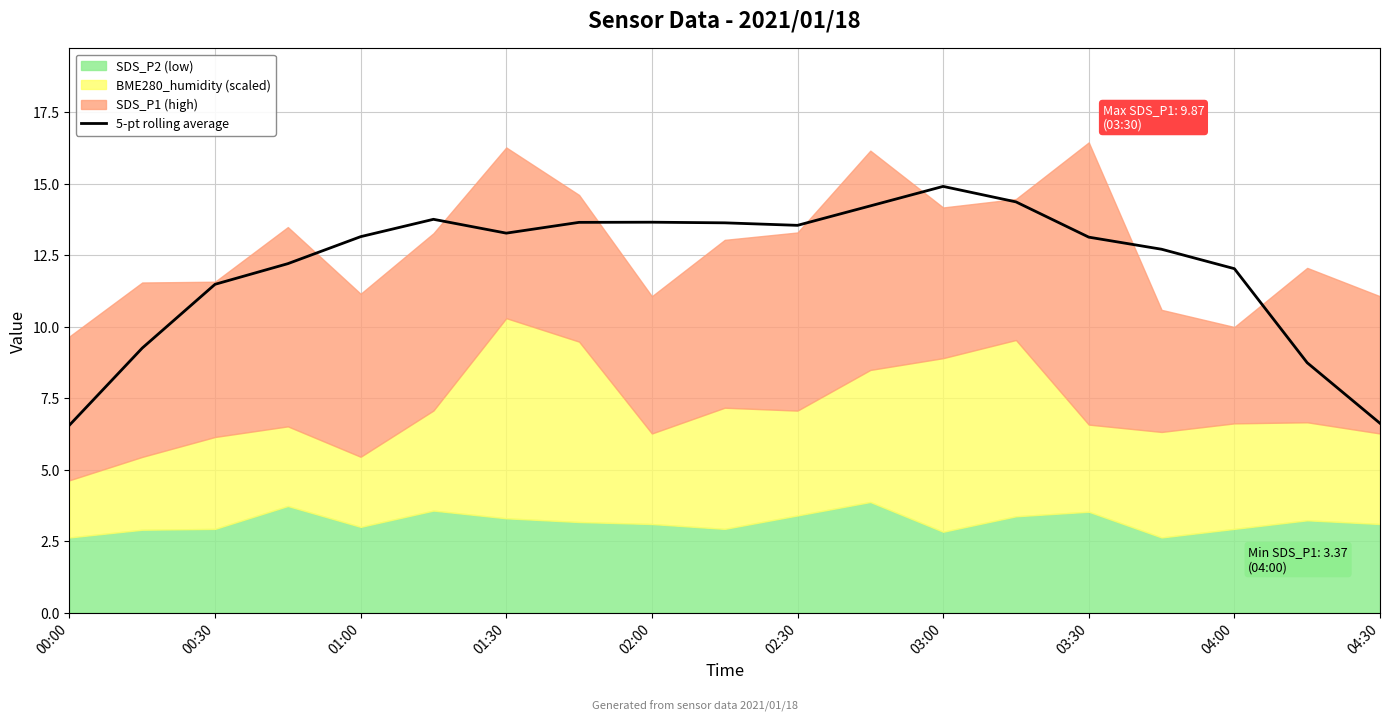

What is the difference between the maximum and second lowest values?

8.3